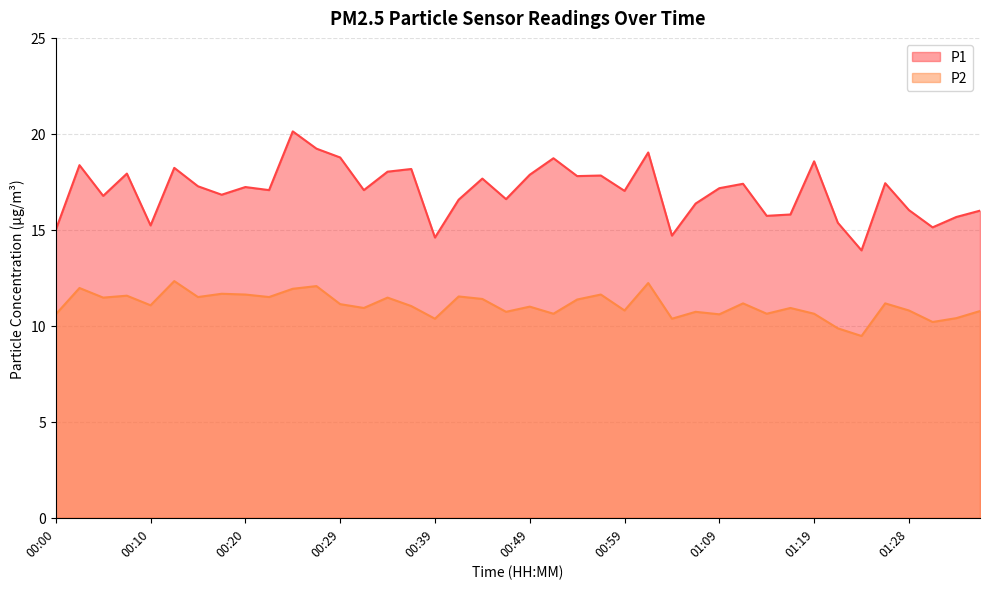

Count the number of categories in the chart.

40